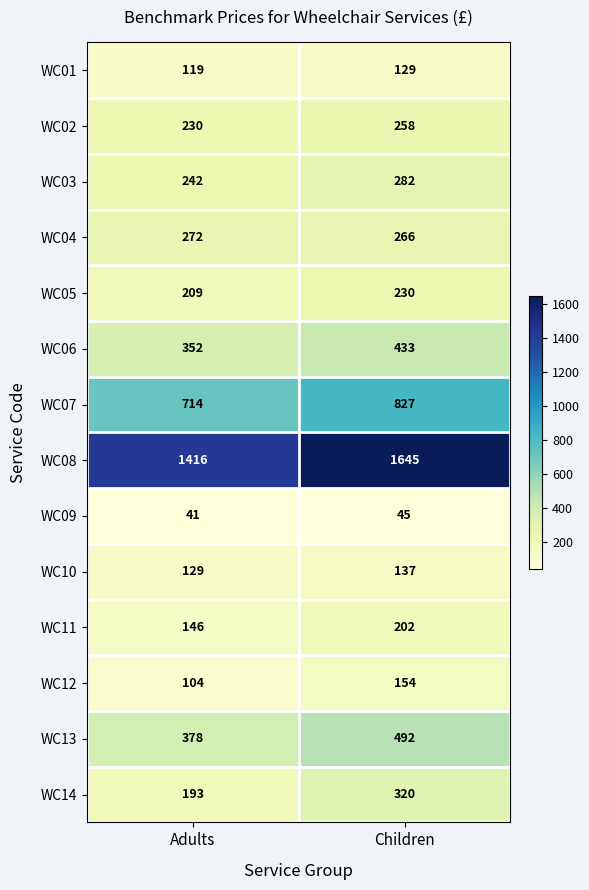

At Adults, list the series in order from smallest to largest.

WC09, WC12, WC01, WC10, WC11, WC14, WC05, WC02, WC03, WC04, WC06, WC13, WC07, WC08